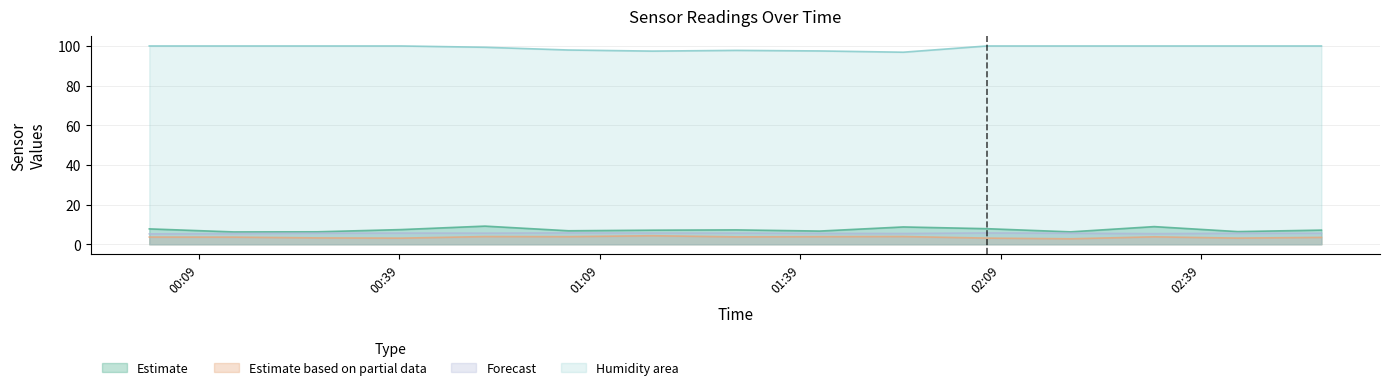

Which series has the largest total across all categories?

Humidity area